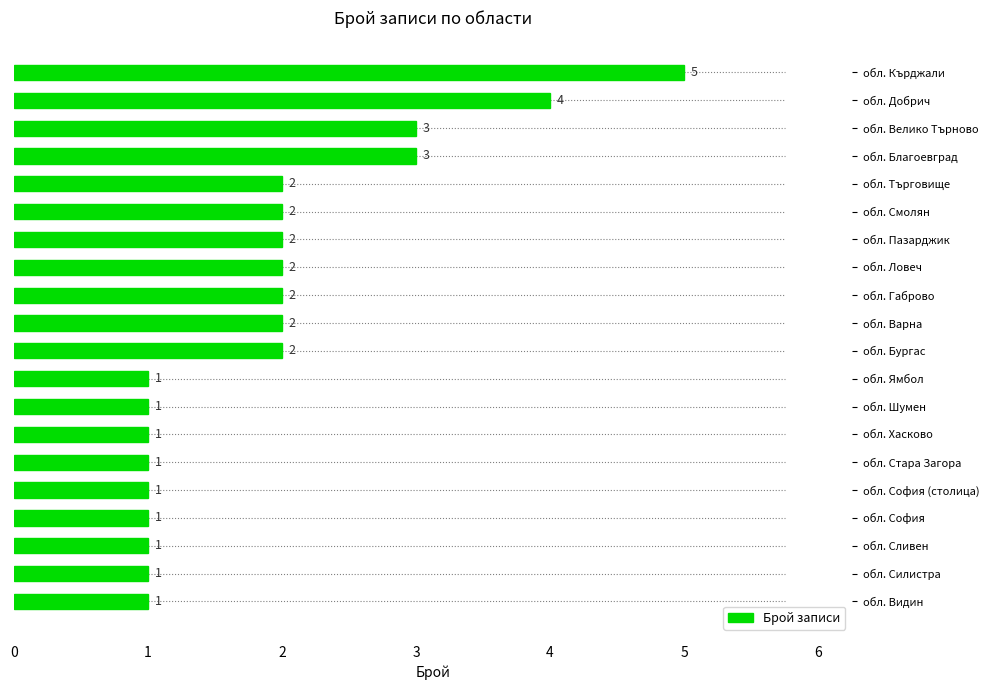

What is the sum of all values?

38